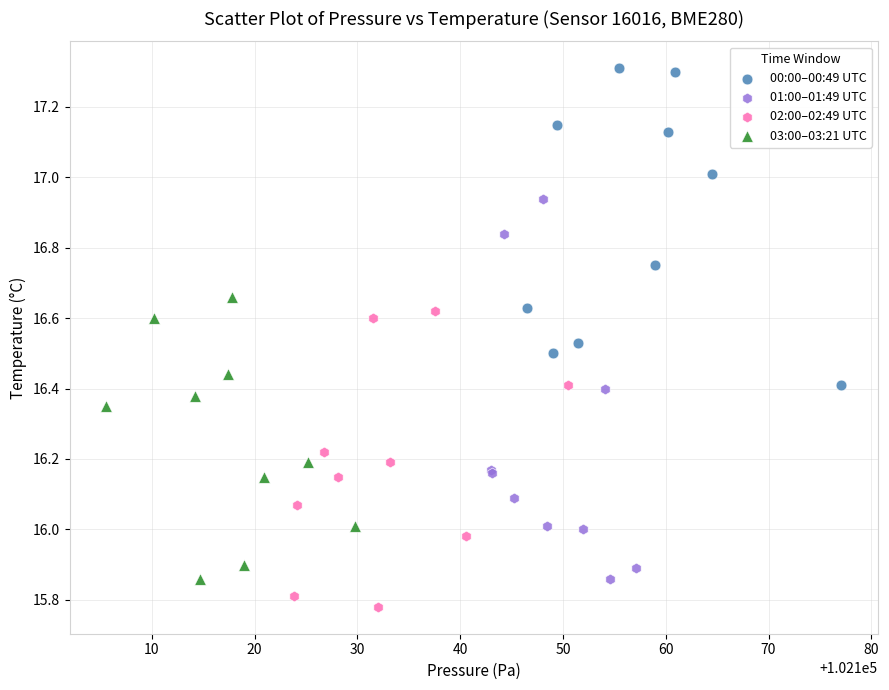

What are all the series names shown in the legend?

00:00–00:49 UTC, 01:00–01:49 UTC, 02:00–02:49 UTC, 03:00–03:21 UTC